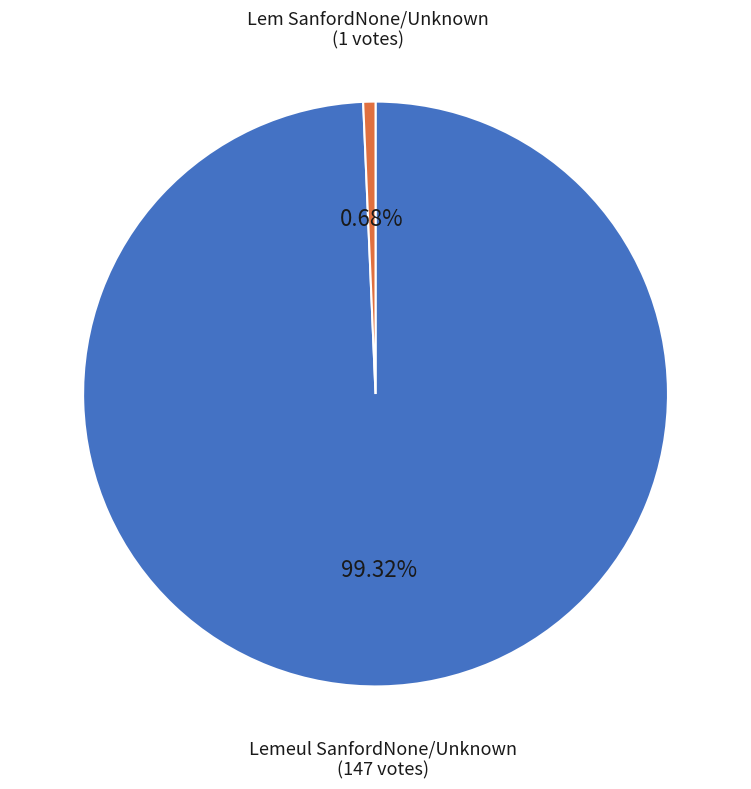

How many slices are in this pie chart?

2